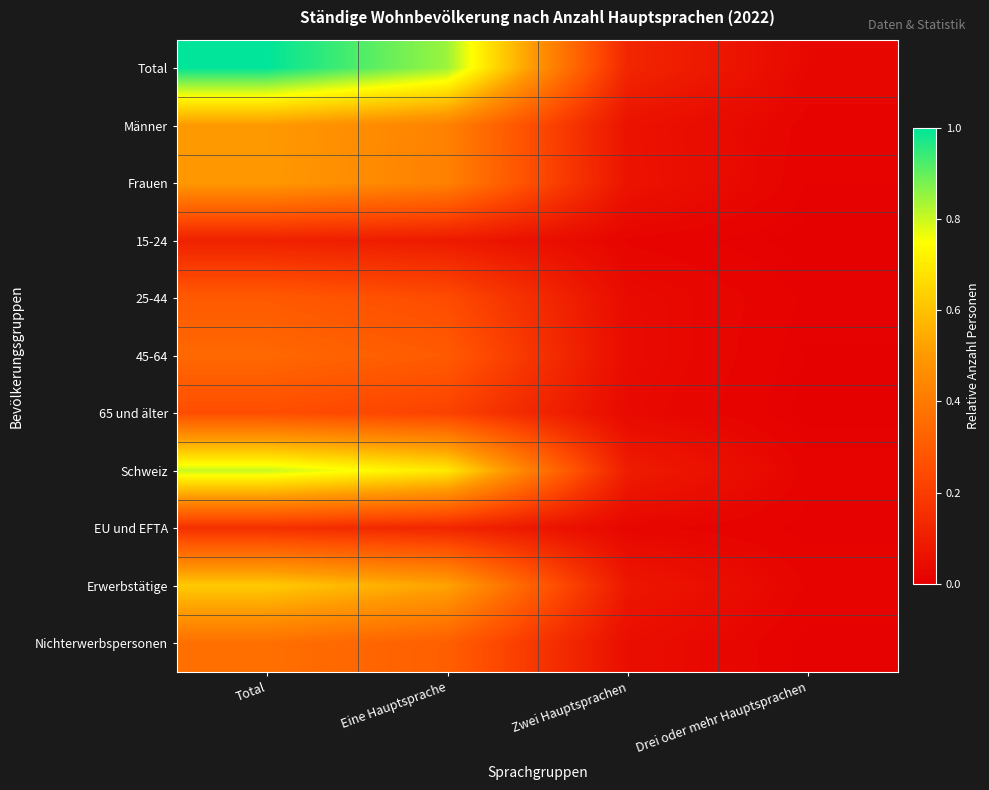

Which series changed the most between Total and Drei oder mehr Hauptsprachen?

Total